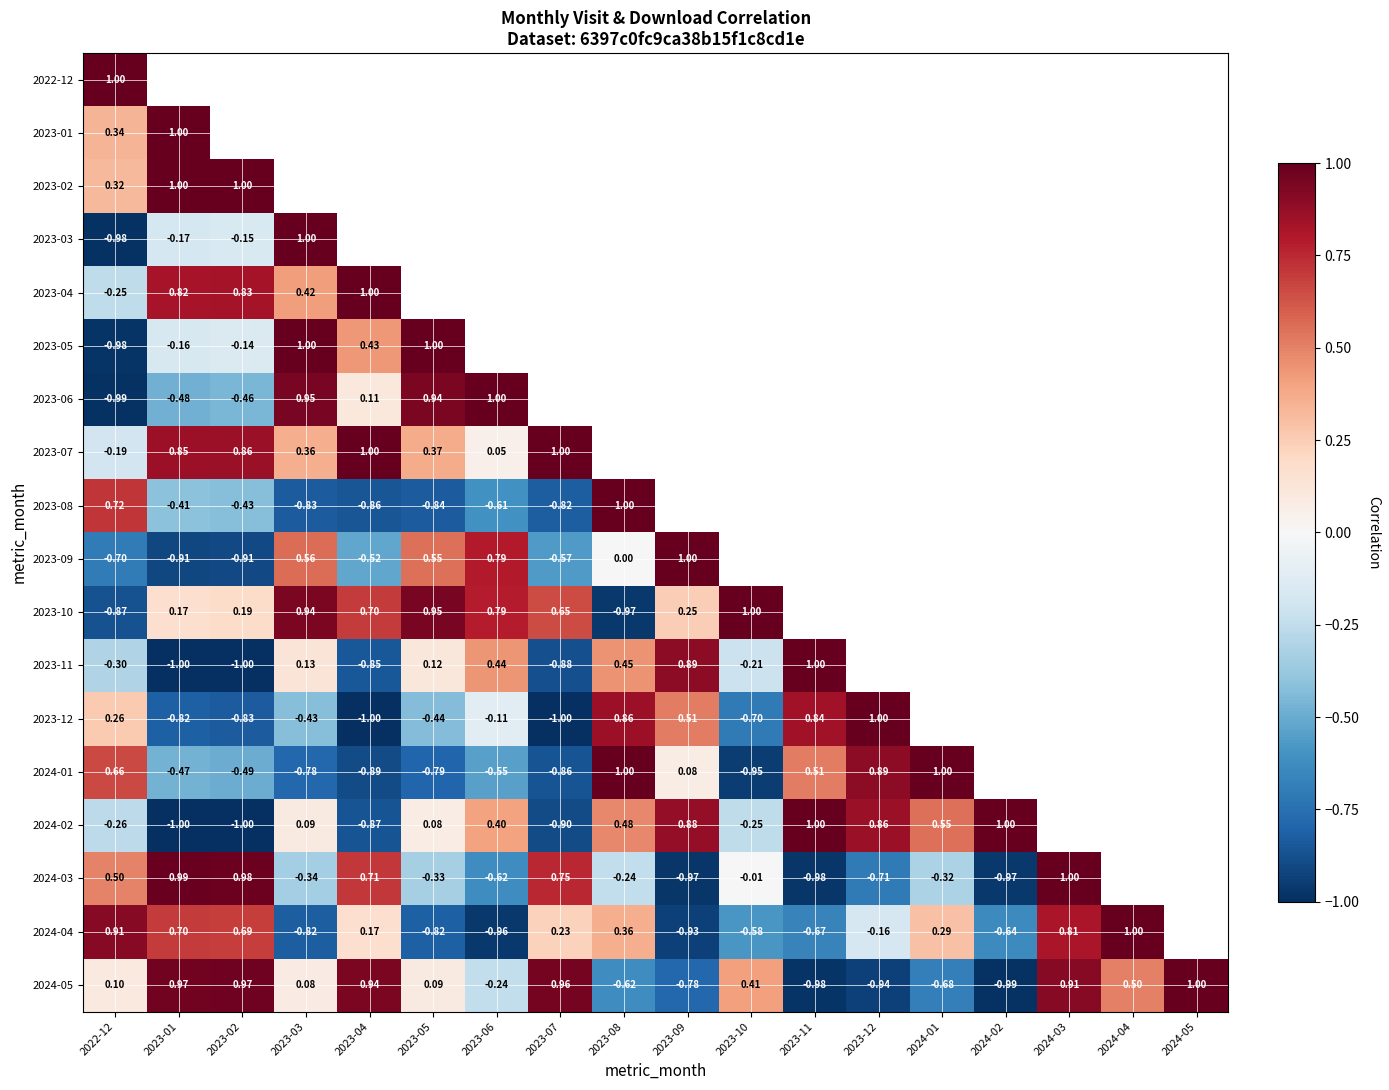

What is the maximum value shown in the chart?

1.0